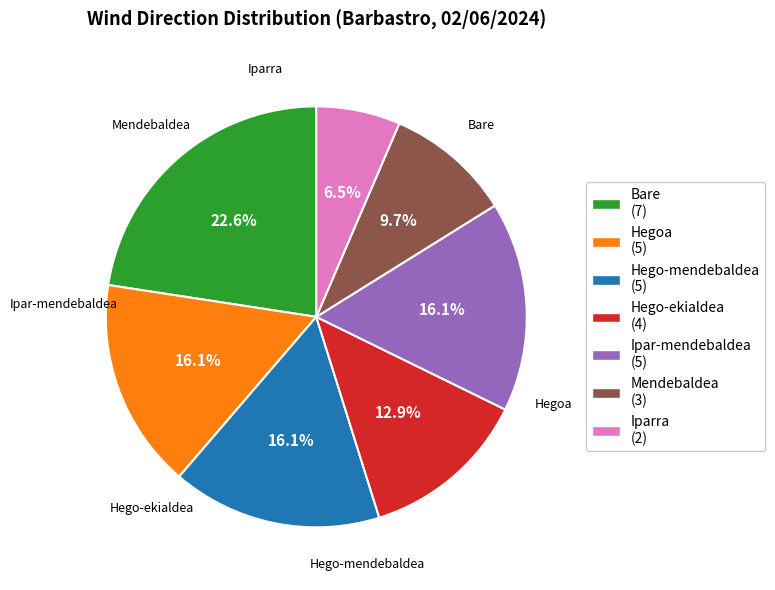

Is there any slice that represents more than half of the pie?

No